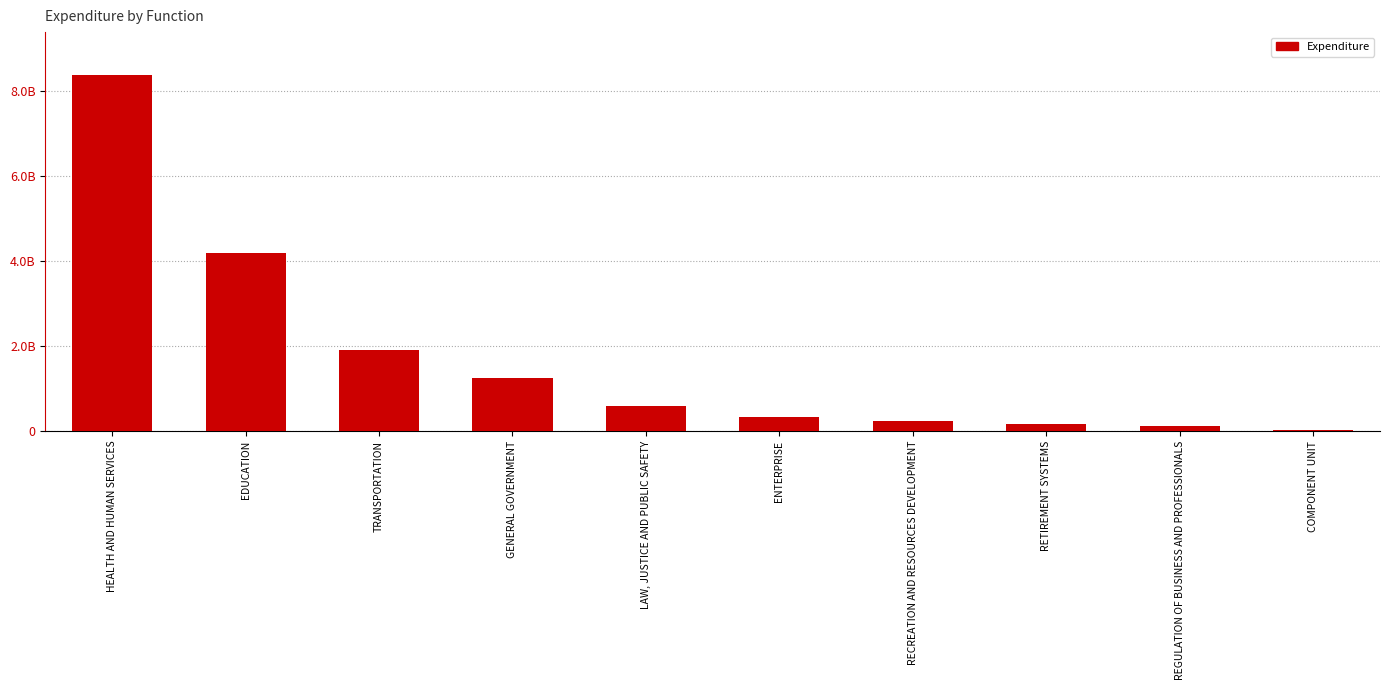

Are the bars grouped side by side (vs. stacked)?

No